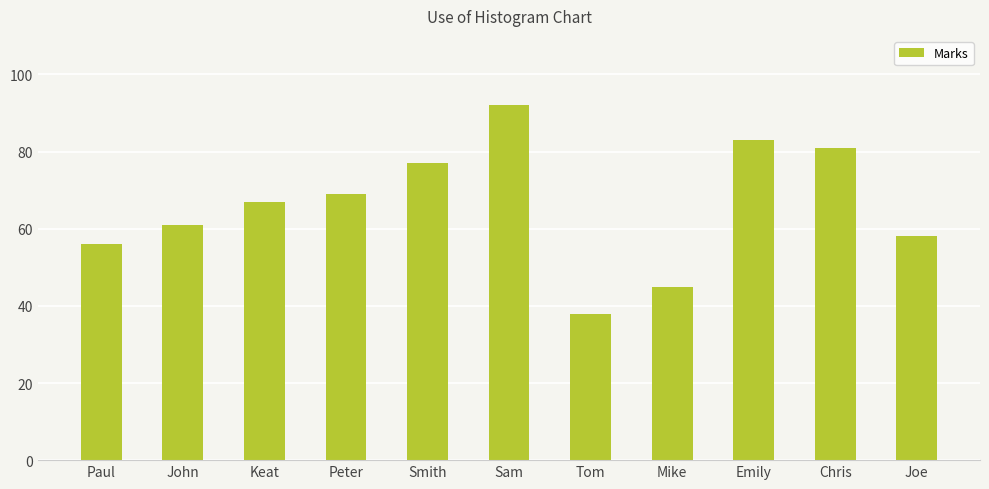

What is the label of the 8th bar from the left?

Mike